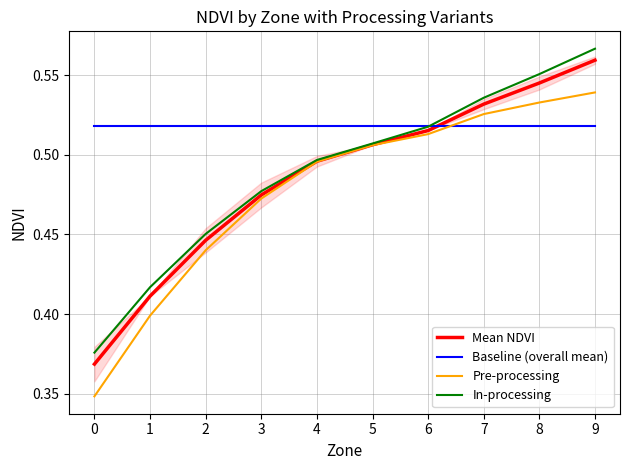

What is the minimum value shown in the chart?

0.3